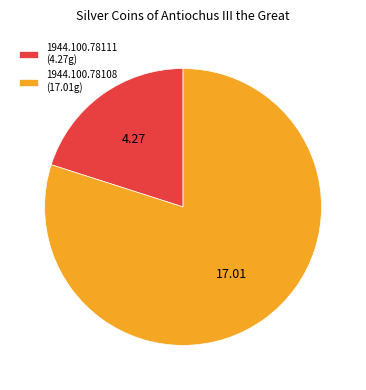

True or false: 1944.100.78108 accounts for 66% of the total.

False